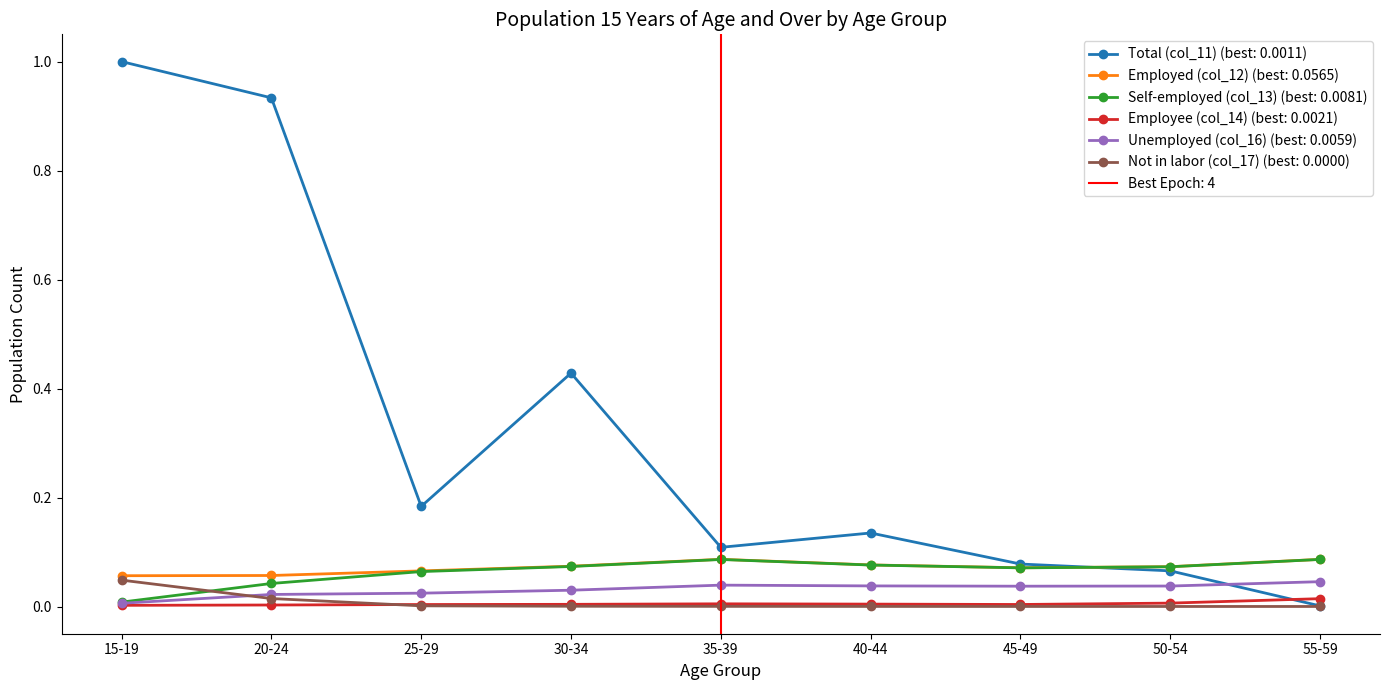

What is the spread (max minus min) of values at 25-29?

0.2